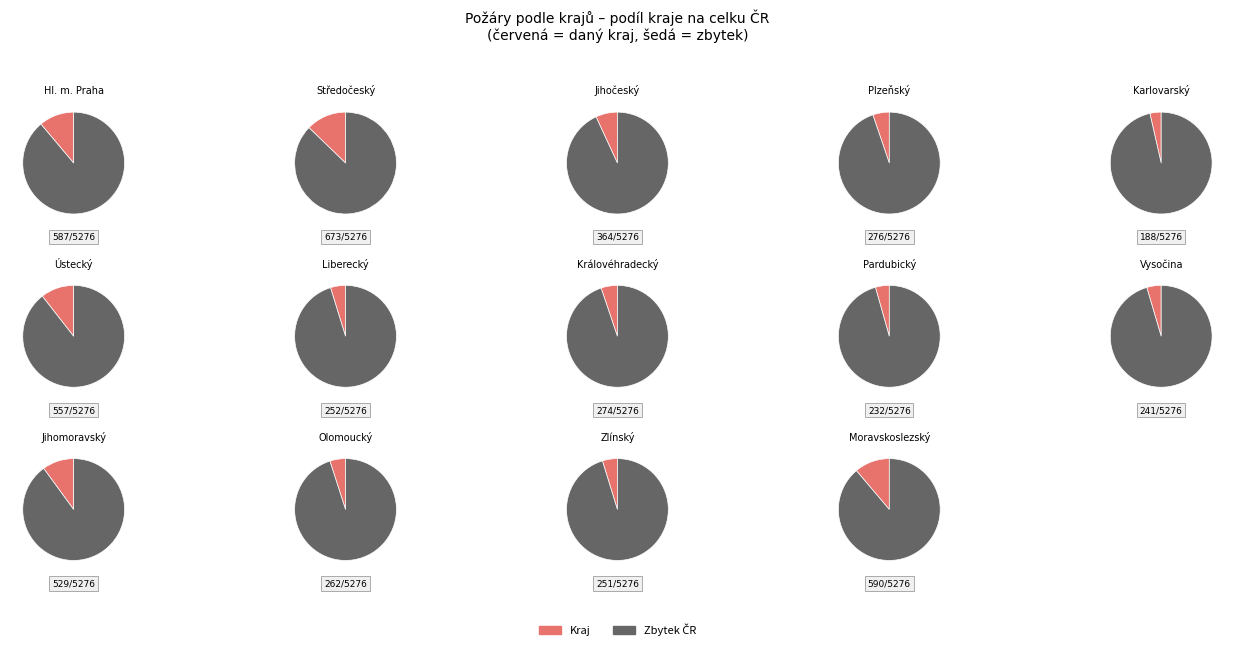

To the nearest percent, what percentage of the pie is Zlínský?

5%